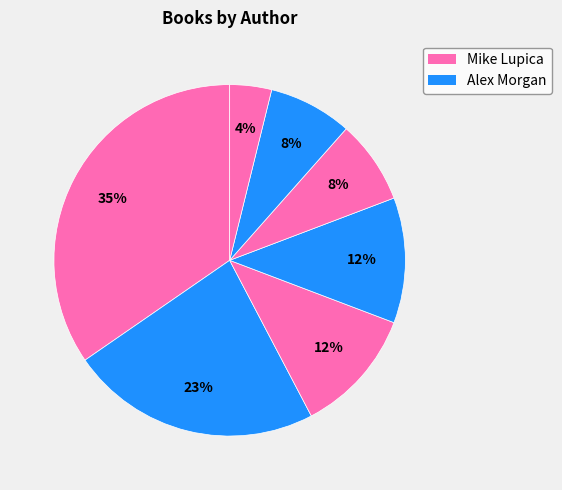

How many segments does this pie chart have?

7